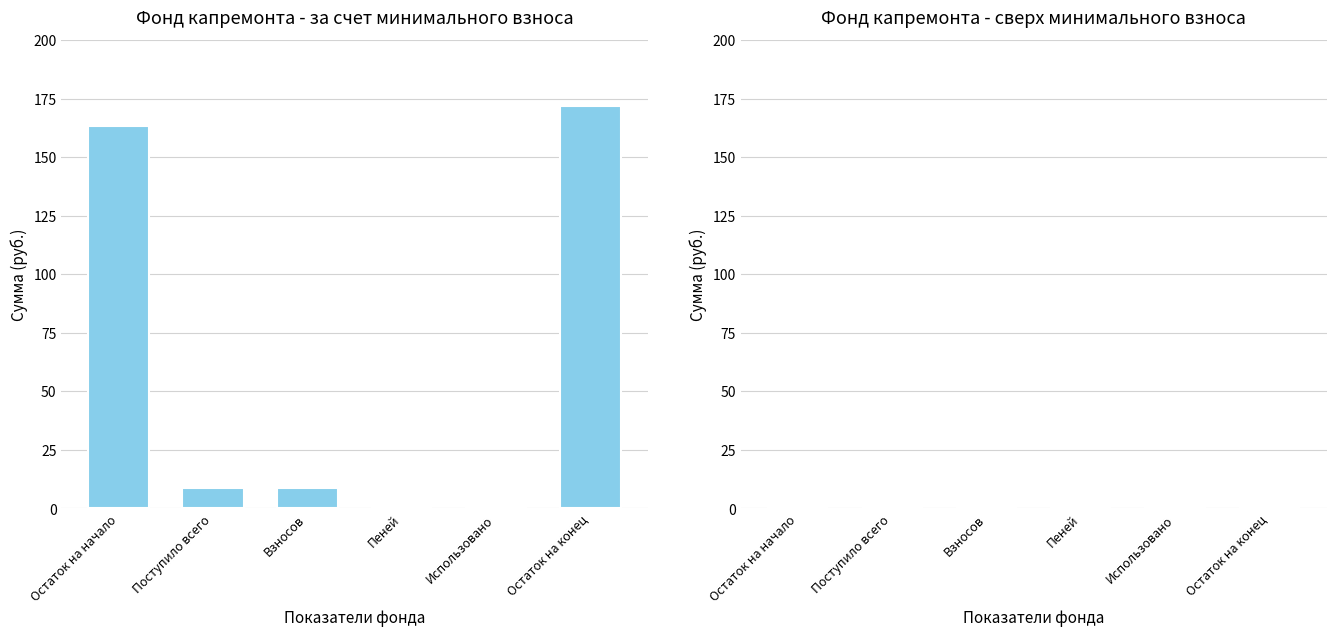

The chart shows a value of 171.9 at Остаток на конец. True or false?

True